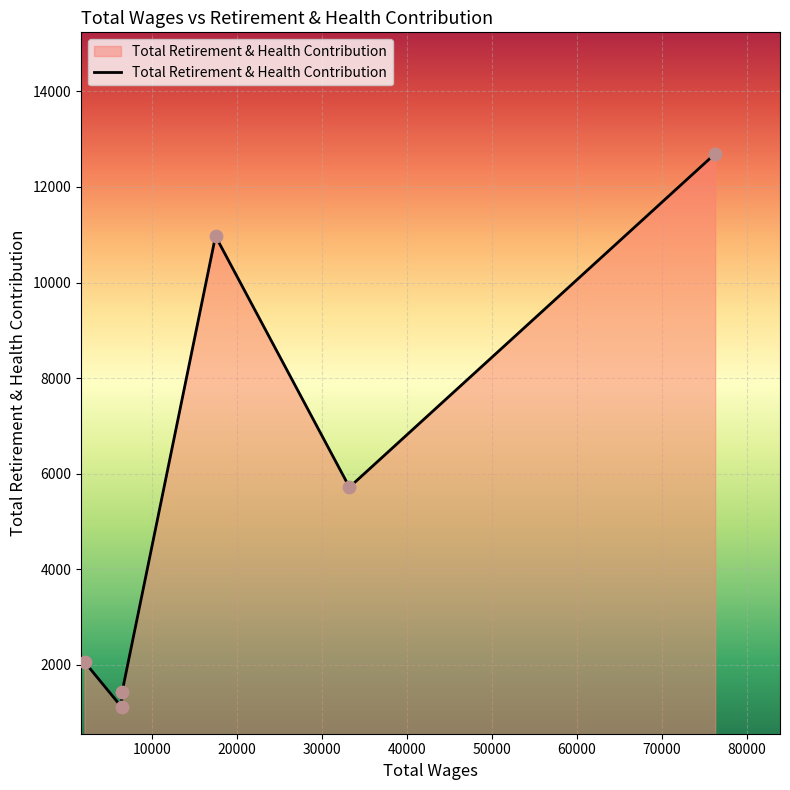

How many interior local valleys (lower than both neighbors) does the data have?

2